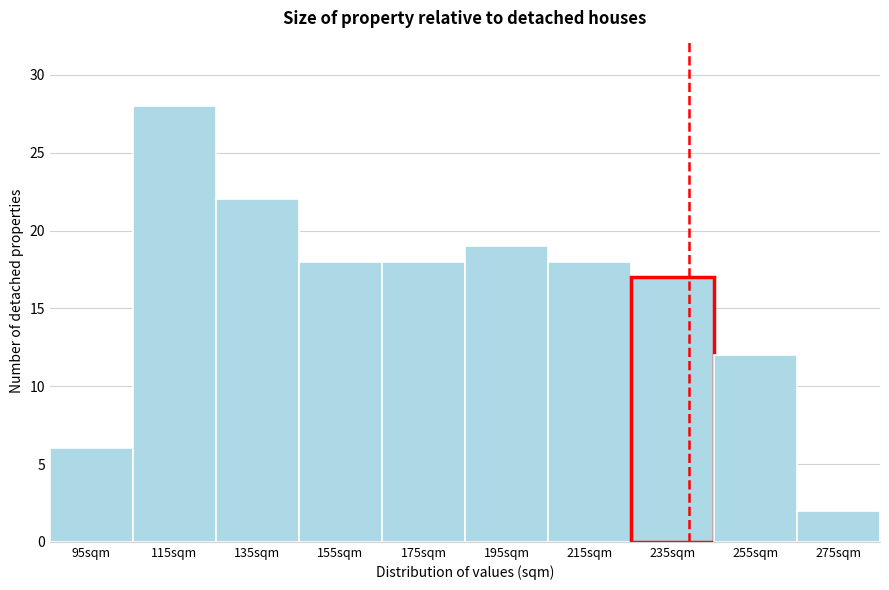

Reading left to right, what are all the values shown in this chart?

6	28	22	18	18	19	18	17	12	2